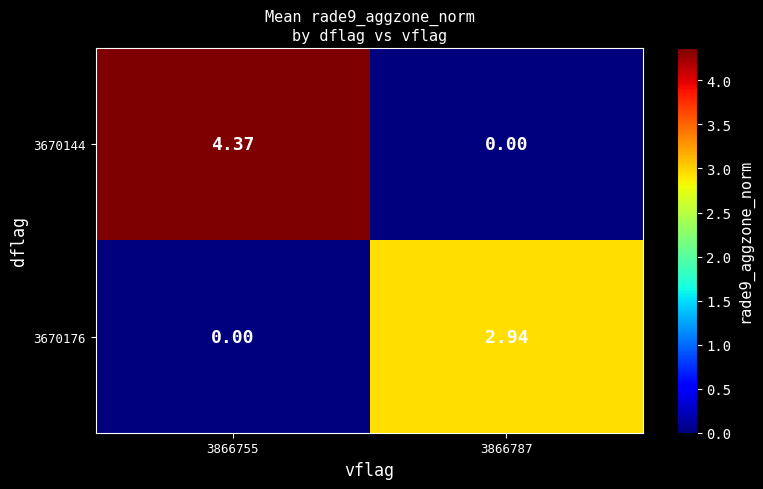

Which series changed the most between 3866755 and 3866787?

3670144